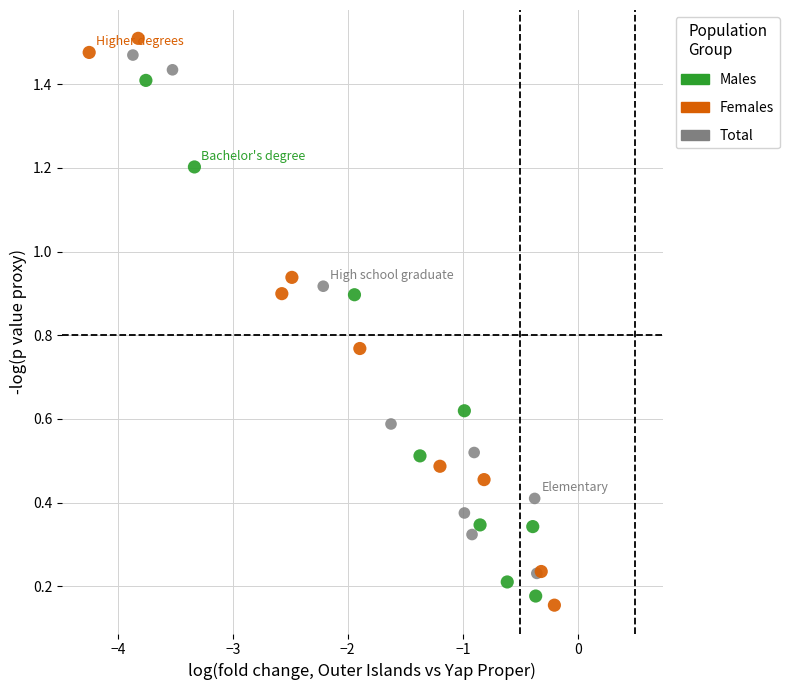

Which series has the widest spread of Y values?

Females